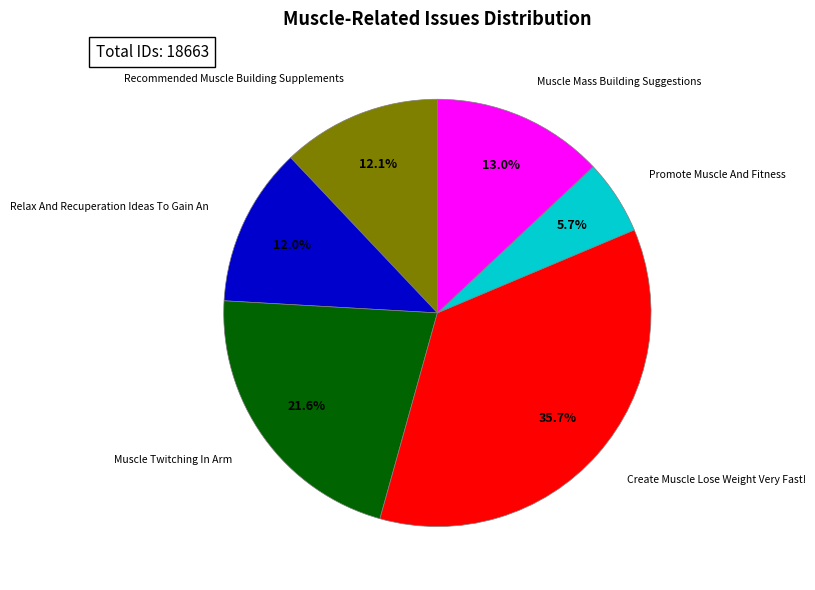

Count the number of slices in the pie.

6